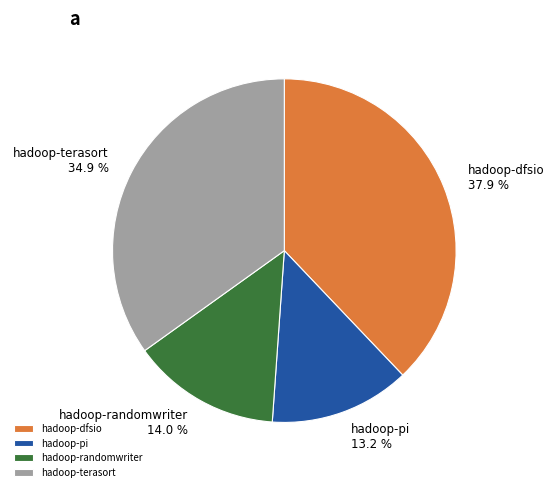

True or false: hadoop-pi accounts for 13% of the total.

True